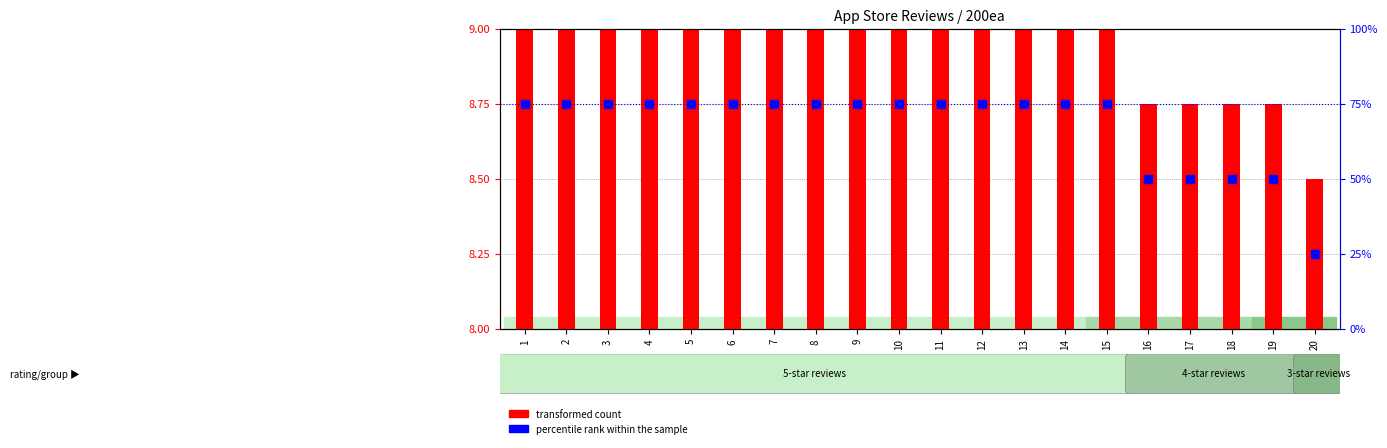

What are all the series names shown in the legend?

transformed count, percentile rank within the sample